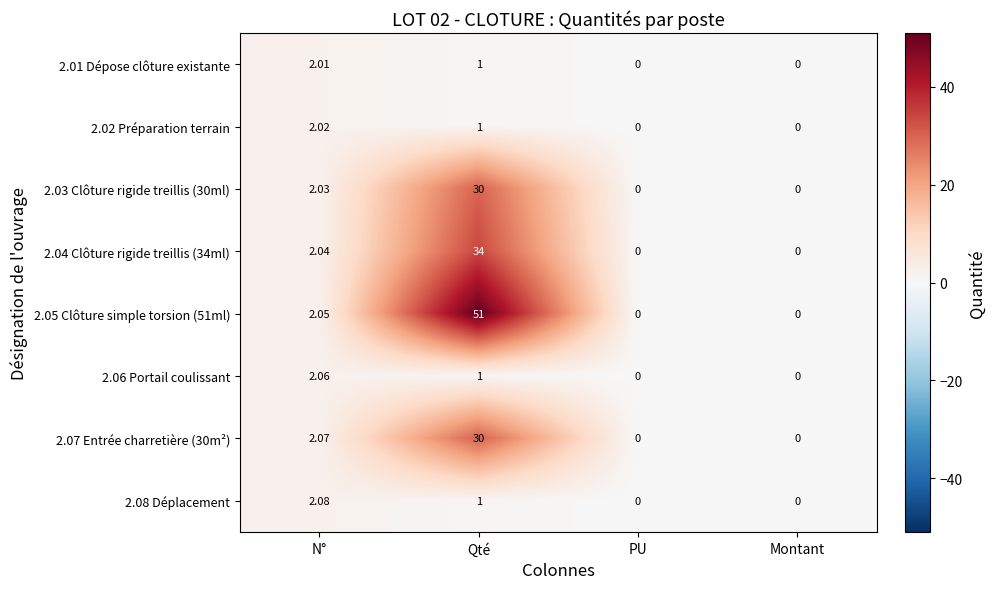

At which category is the sum across all series the highest?

Qté